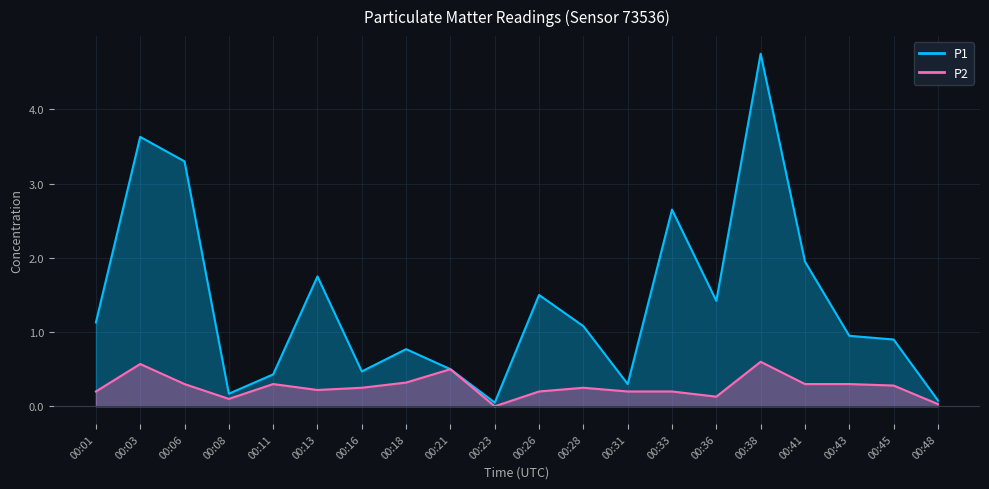

What is the sum of all P1 values?

27.8